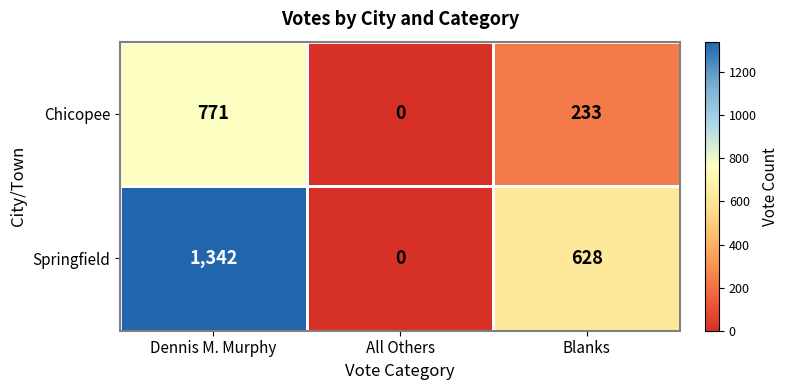

Which series changed the most between Dennis M. Murphy and Blanks?

Springfield